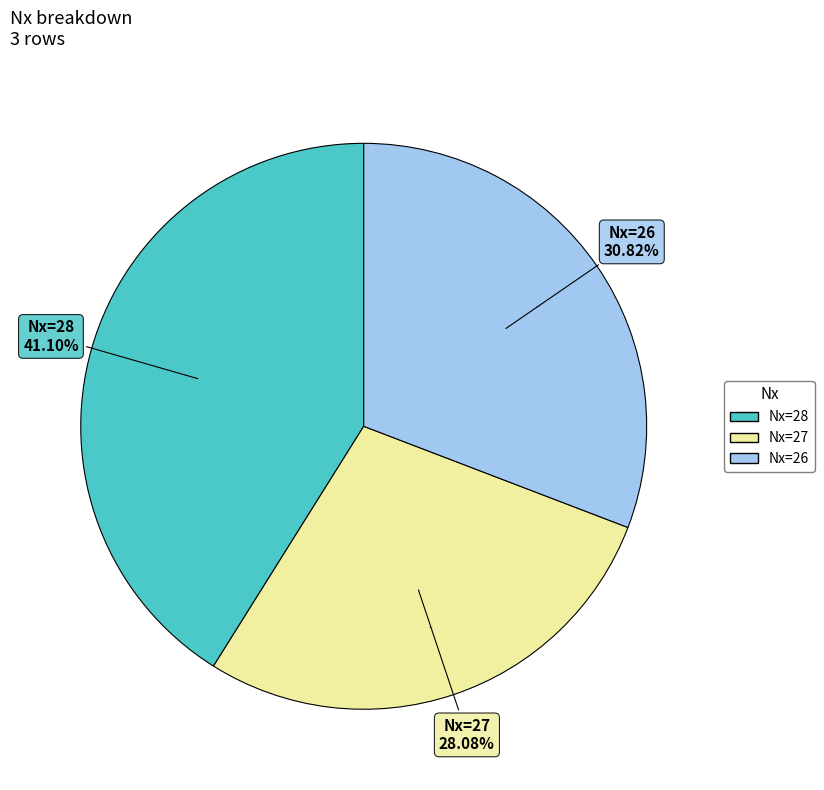

To the nearest percent, what is the difference between the 27 and 28 slice percentages?

13%